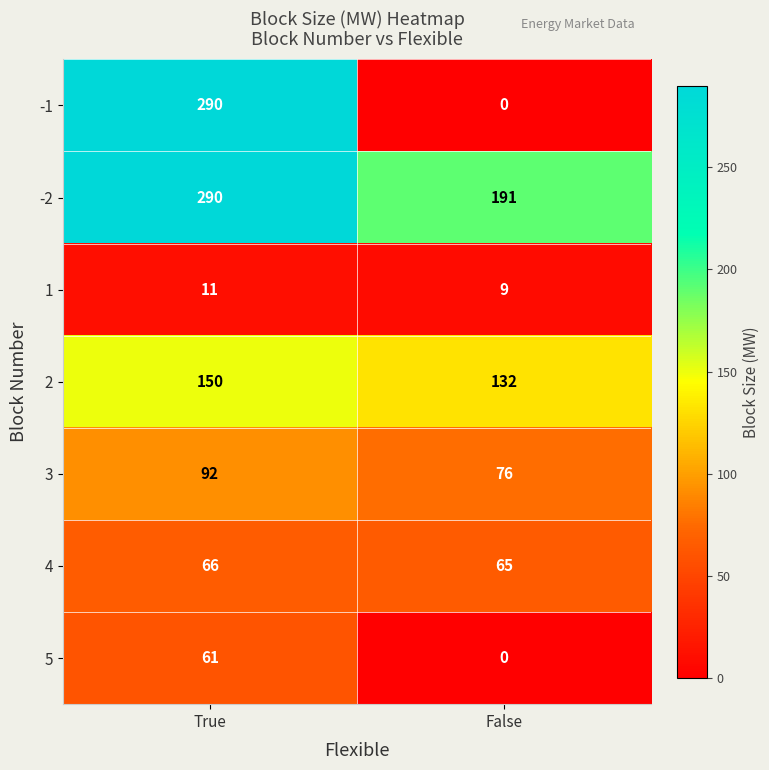

Which series has the largest total across all categories?

-2